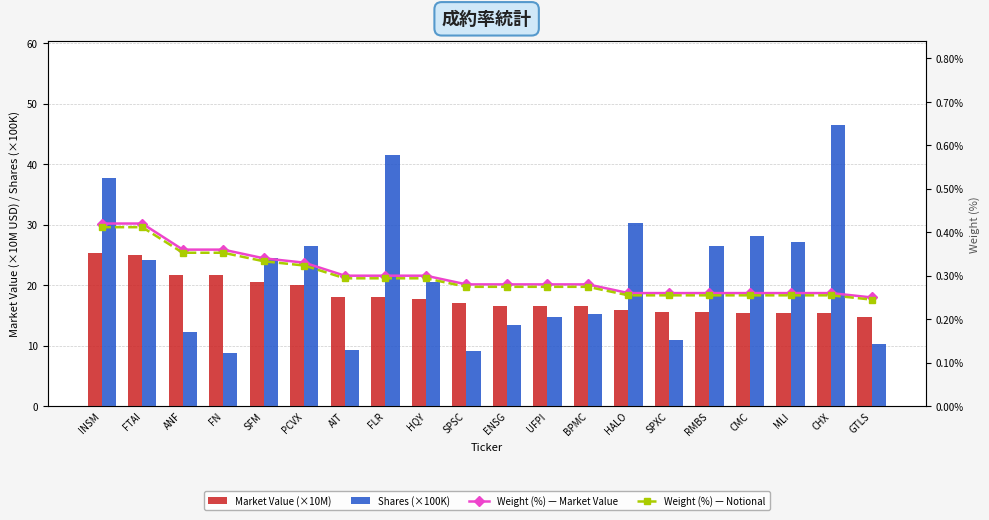

What is the value of the Shares (×100K) bar at the 10th from the left?

9.0